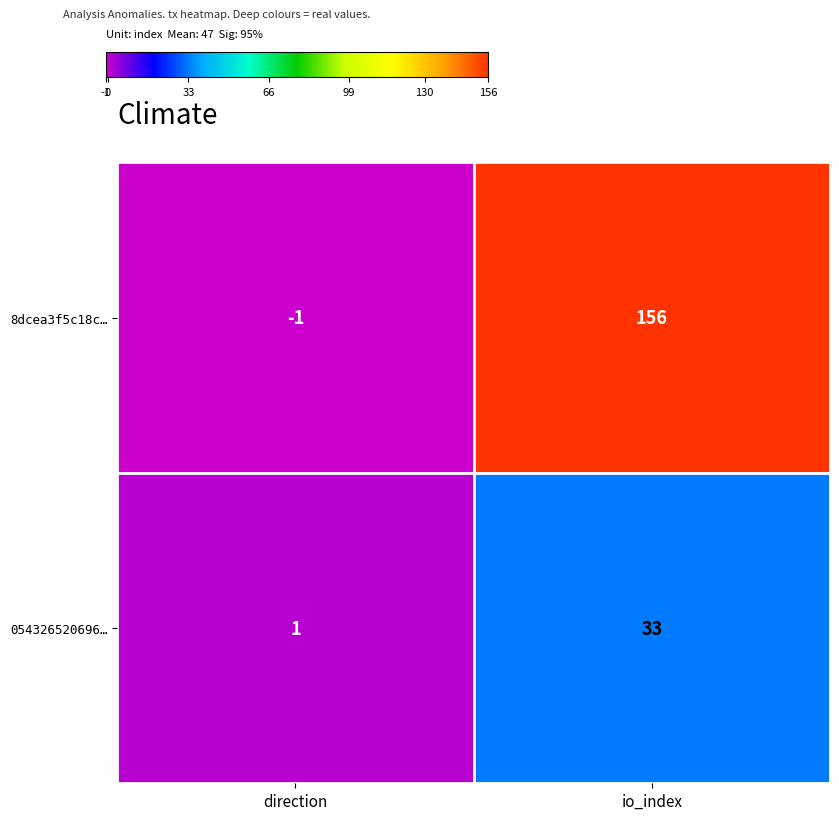

Reading left to right, extract all data points from this chart.

8dcea3f5c18c…: -1	156
054326520696…: 1	33